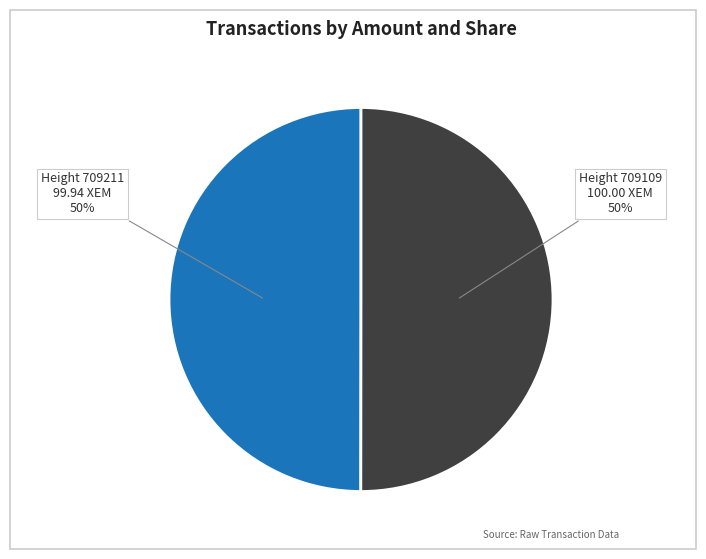

To the nearest percent, what is the average slice percentage?

50%